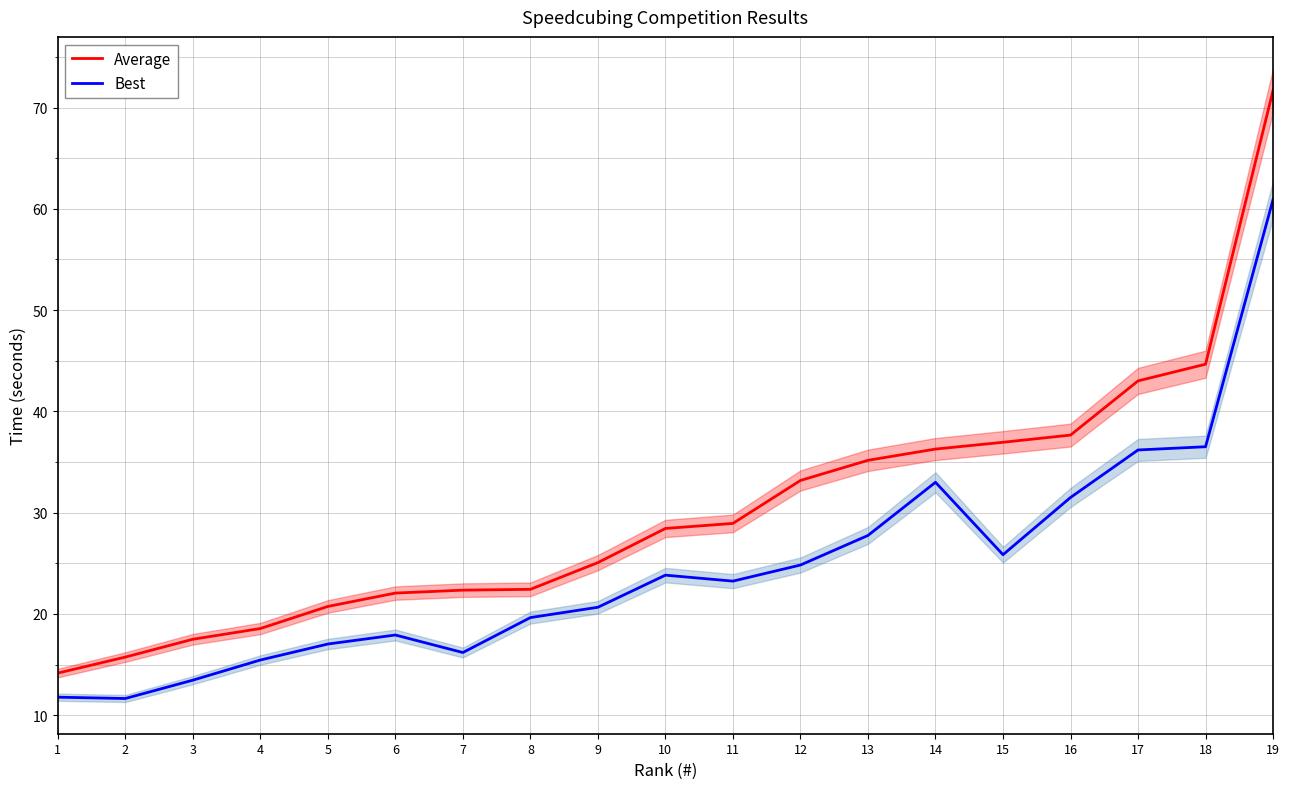

At which category does the chart reach its minimum across all series?

2